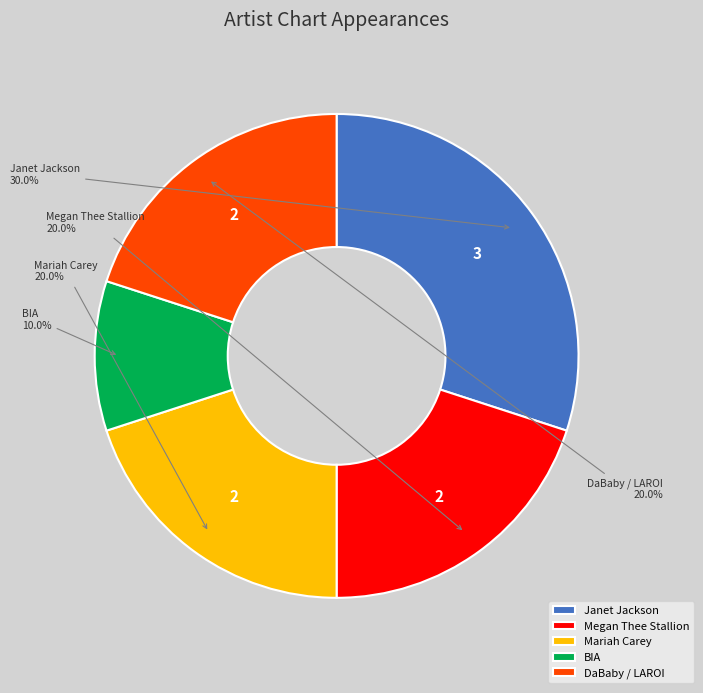

What portion of the pie excludes BIA?

90.0%